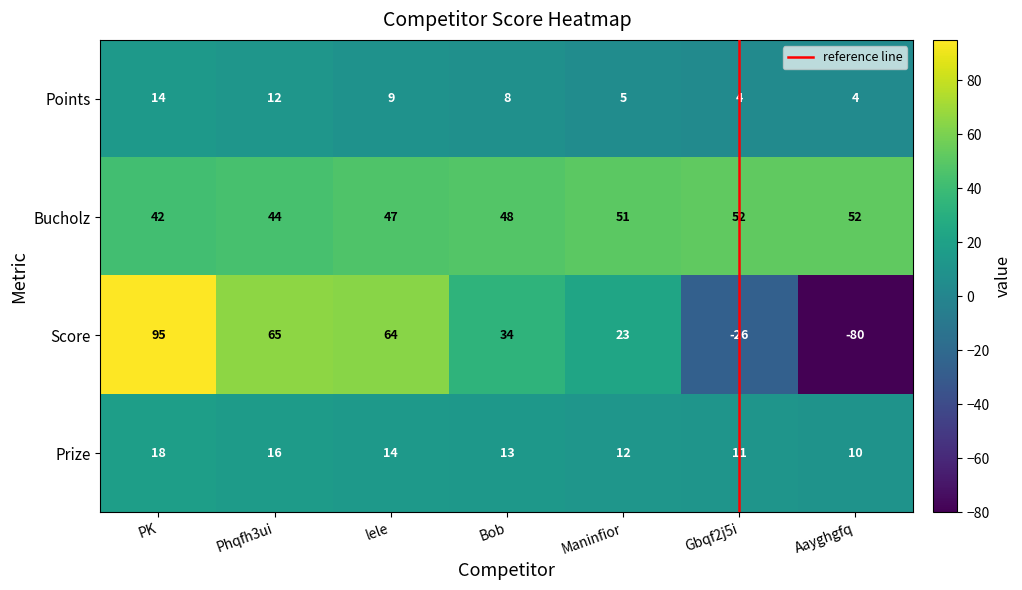

What is the smallest value displayed?

-80